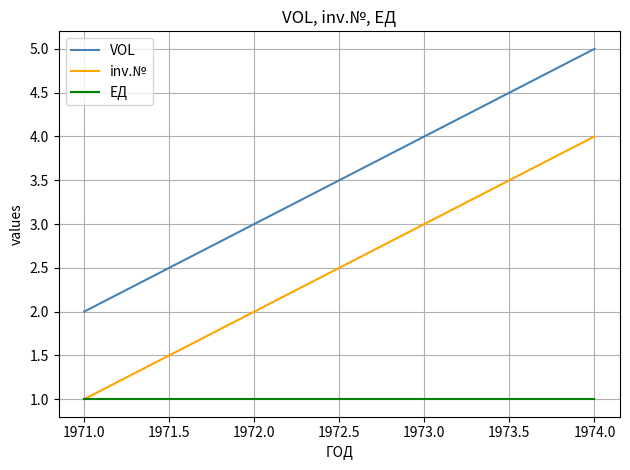

List the series in order of their overall mean, lowest first.

ЕД, inv.№, VOL